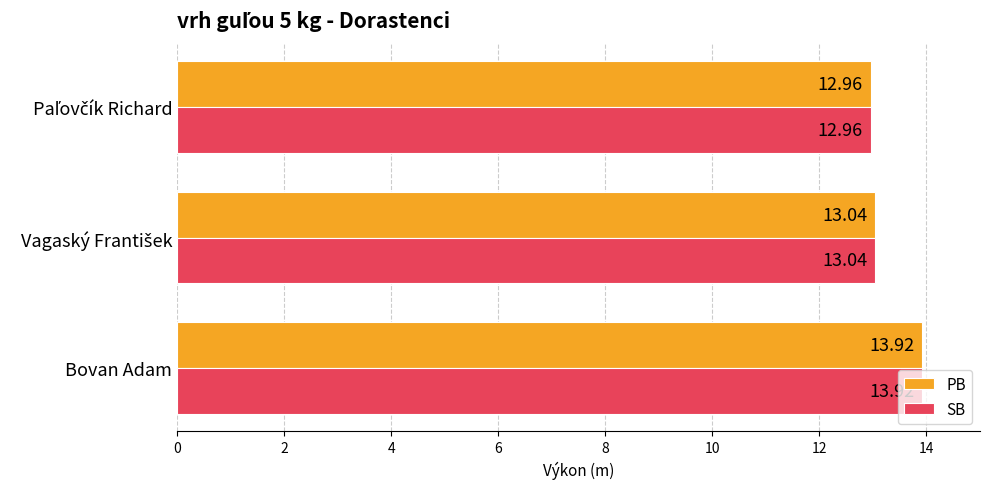

What is the difference between the maximum and minimum values in the SB series?

1.0